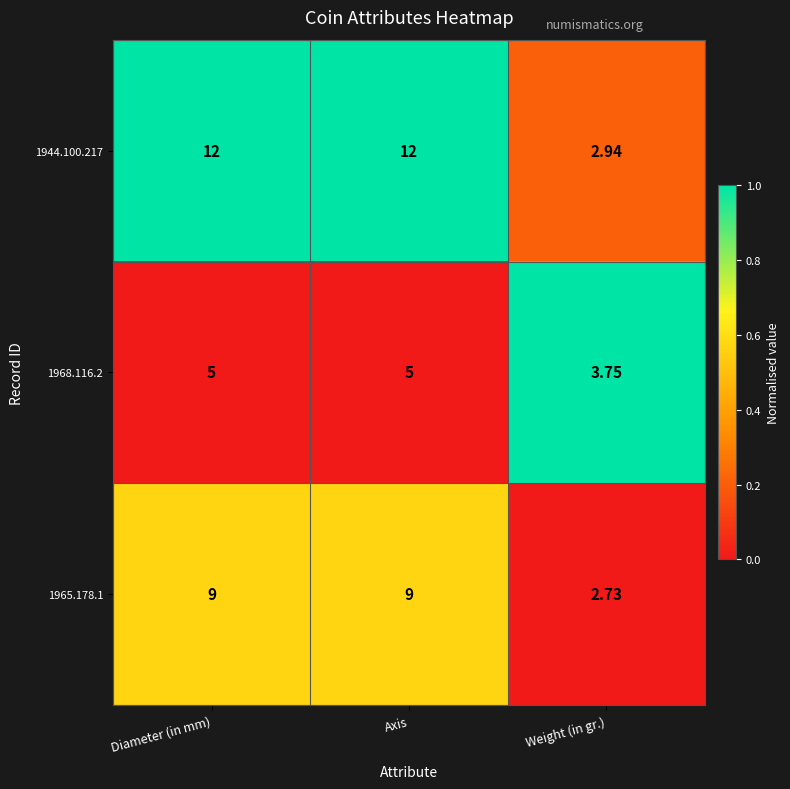

Where is 1944.100.217 nearest to the value 7?

Weight (in gr.)